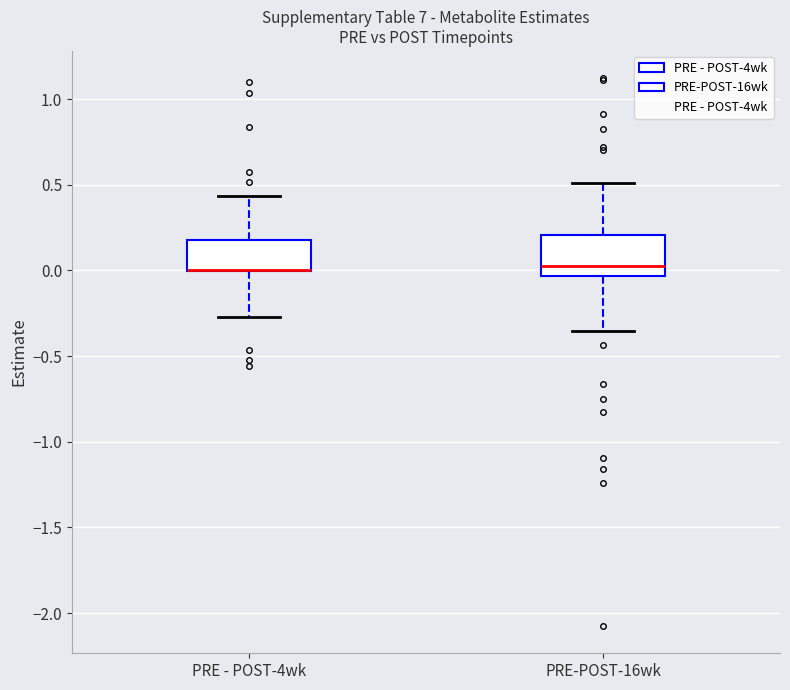

Which box is the tallest, from its lower edge to its upper edge?

PRE-POST-16wk